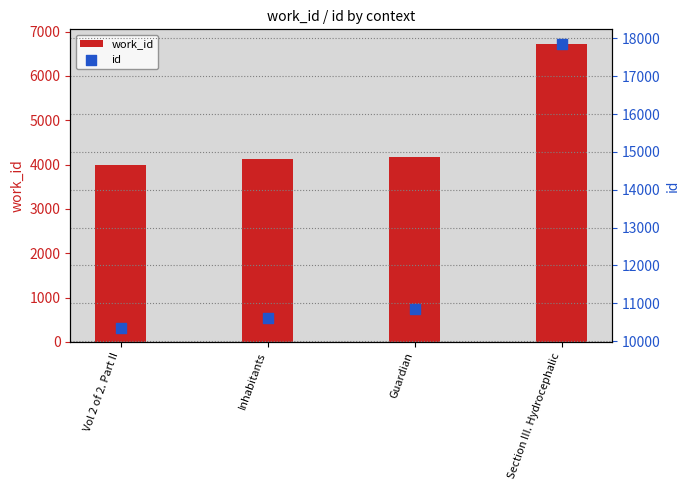

Which series reaches the minimum Y coordinate?

work_id